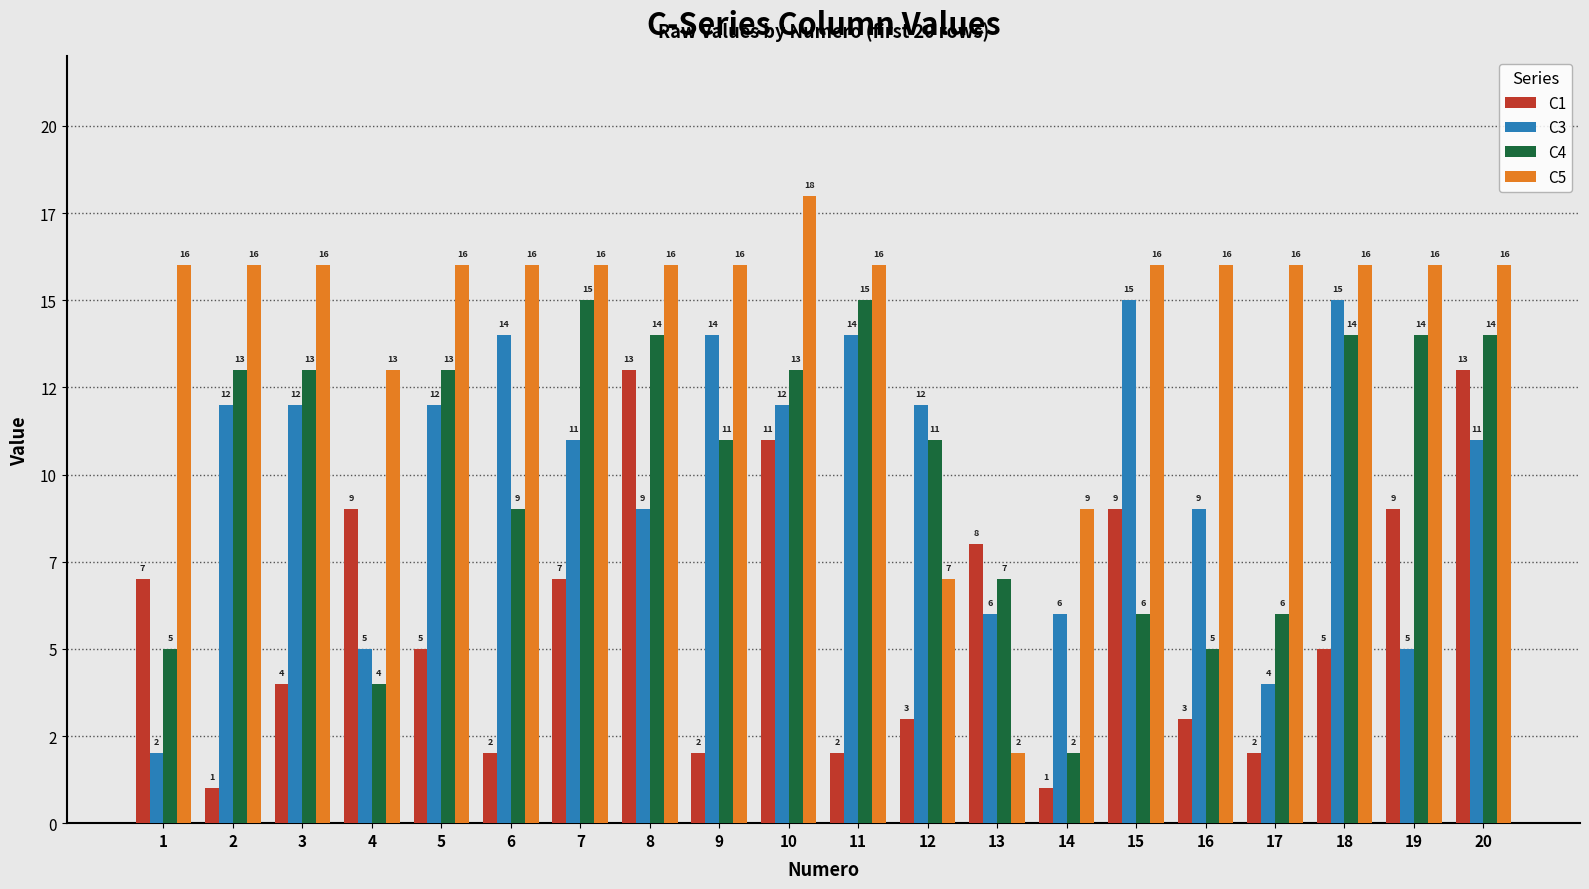

Reading left to right, transcribe all the data shown in this chart.

C1: 7	1	4	9	5	2	7	13	2	11	2	3	8	1	9	3	2	5	9	13
C3: 2	12	12	5	12	14	11	9	14	12	14	12	6	6	15	9	4	15	5	11
C4: 5	13	13	4	13	9	15	14	11	13	15	11	7	2	6	5	6	14	14	14
C5: 16	16	16	13	16	16	16	16	16	18	16	7	2	9	16	16	16	16	16	16